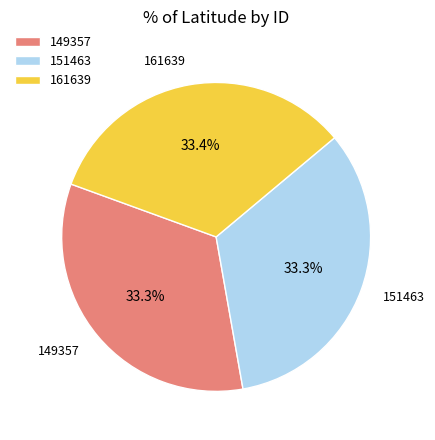

Does 149357 account for over 50% of the chart?

No